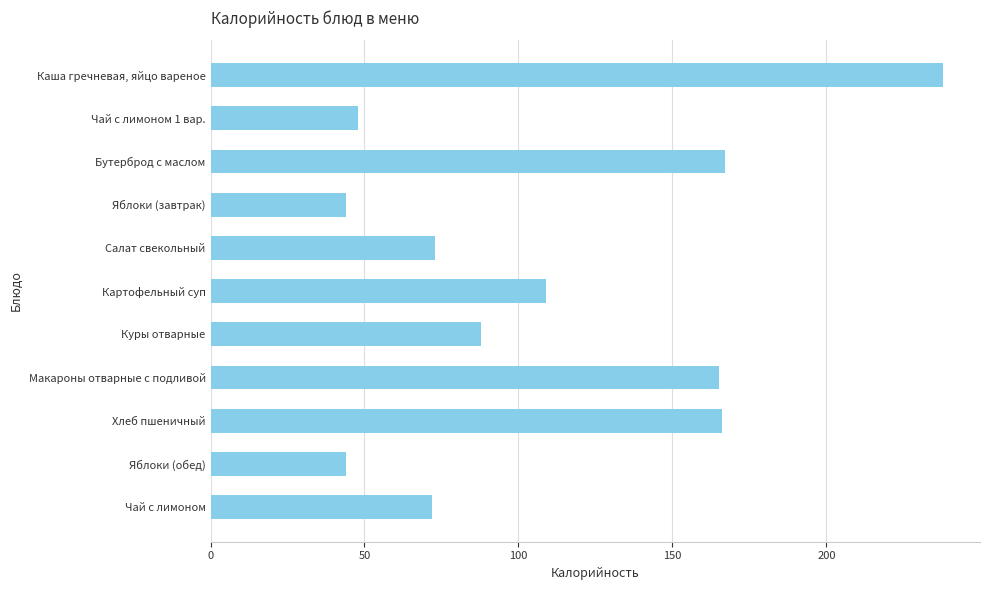

What is the label of the 3rd bar from the top?

Бутерброд с маслом